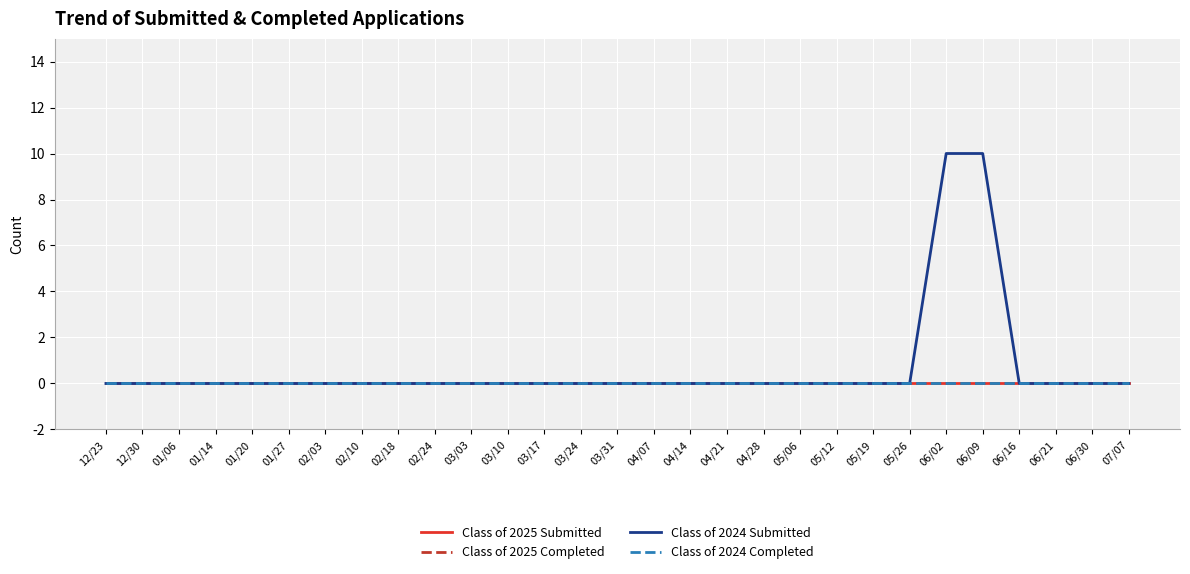

Does the chart display data point markers on the line(s)?

No